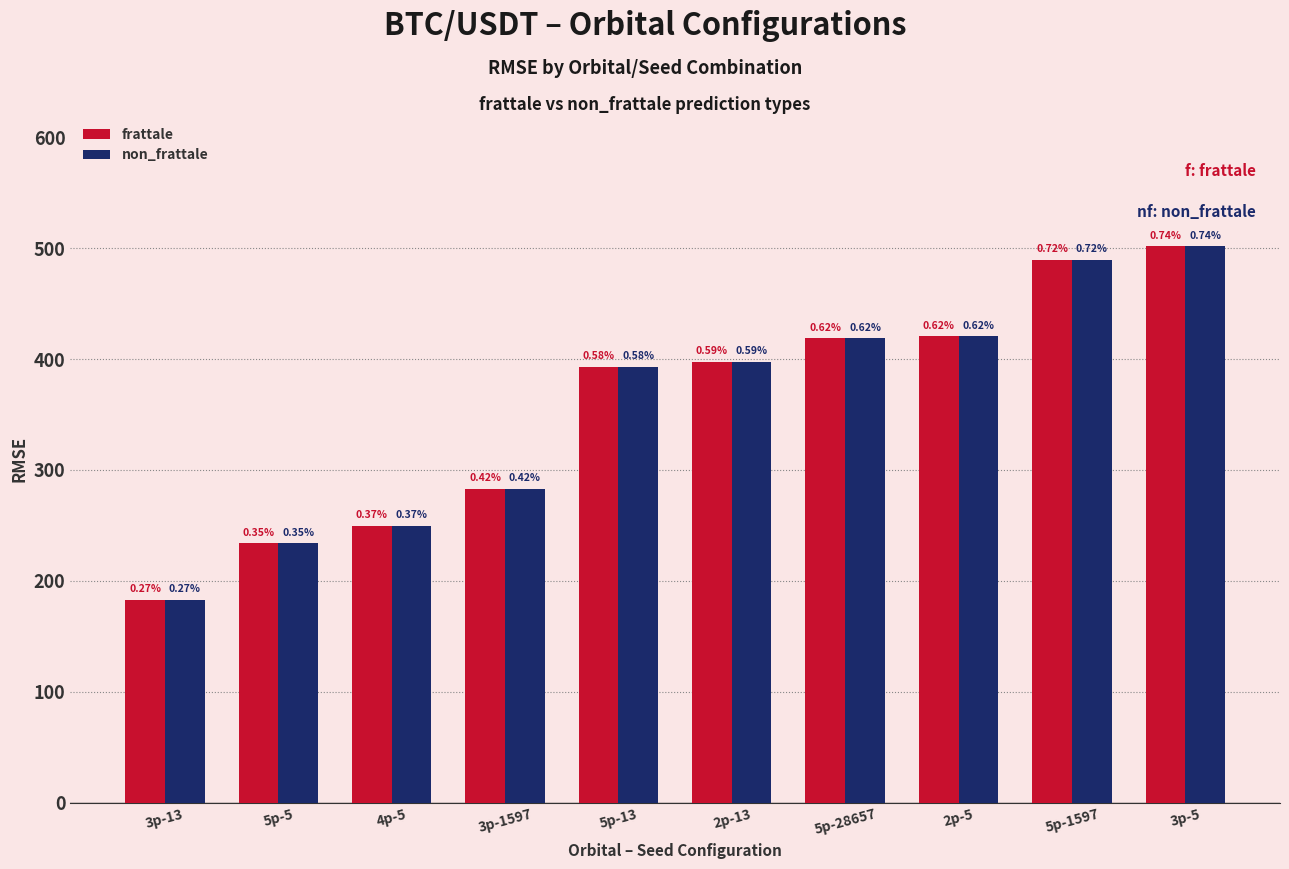

What is the total value across all series at 3p-13?

365.9